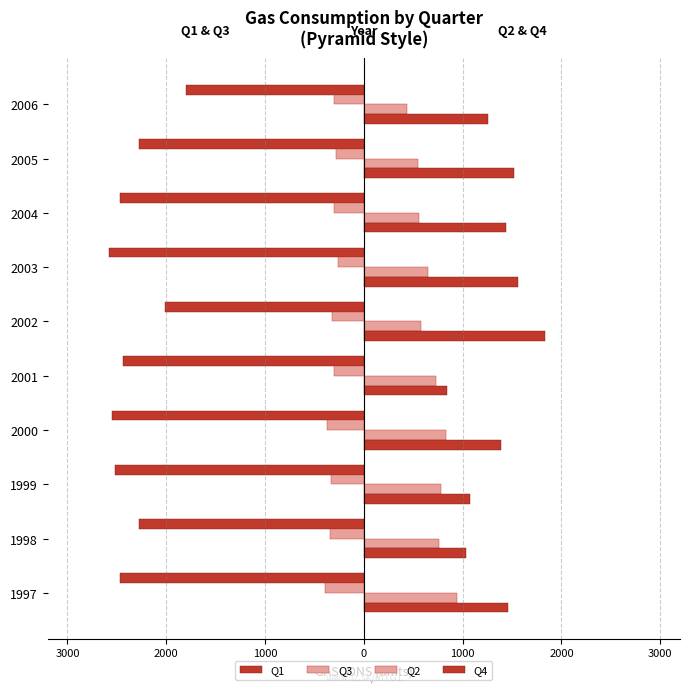

Does the chart contain any negative values?

Yes